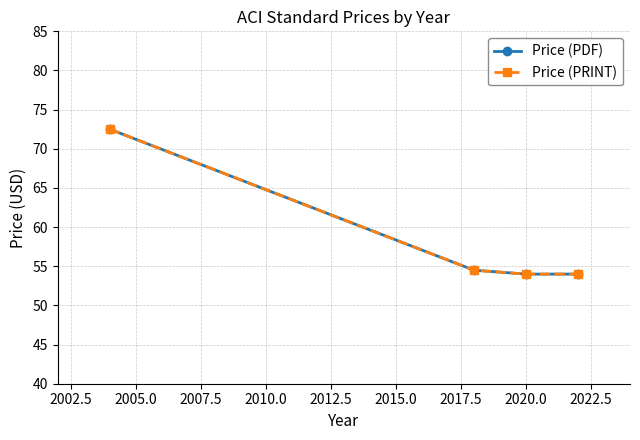

Does the chart have visible grid lines?

Yes